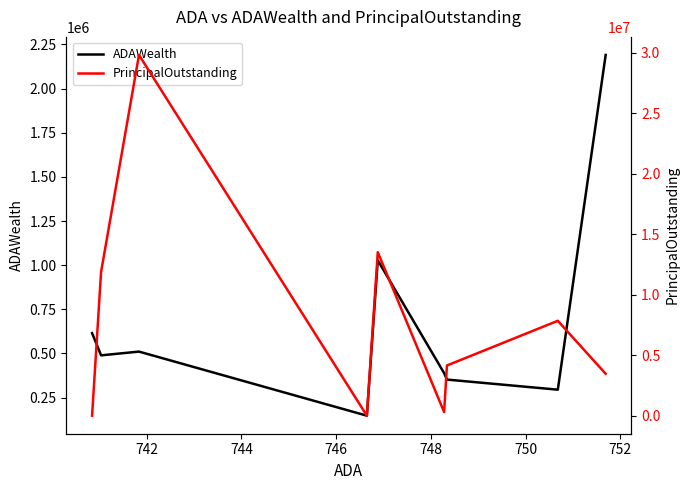

What is the maximum value for ADAWealth?

2190402.7